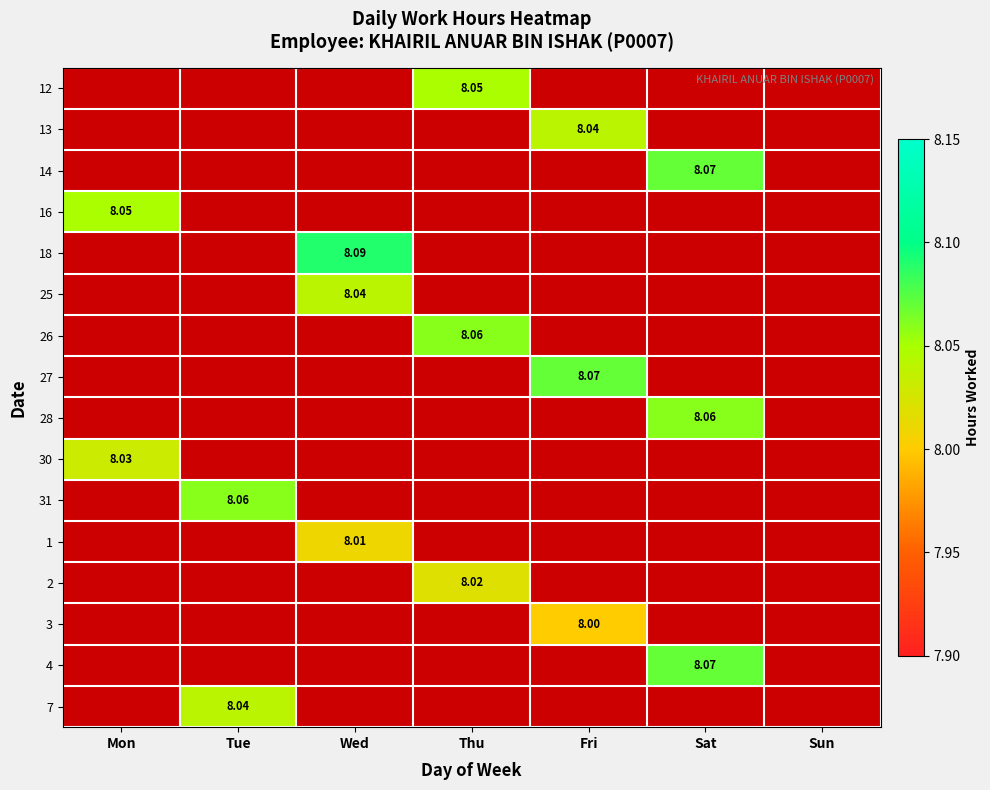

How many positive values does the 31 series have?

1